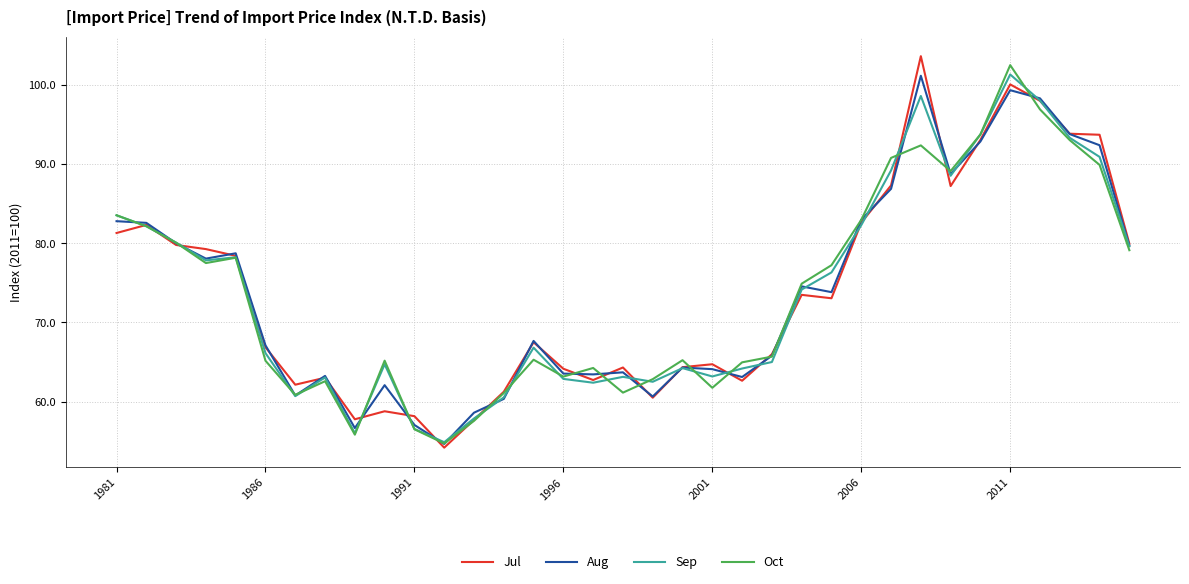

What is the minimum value shown in the chart?

54.2